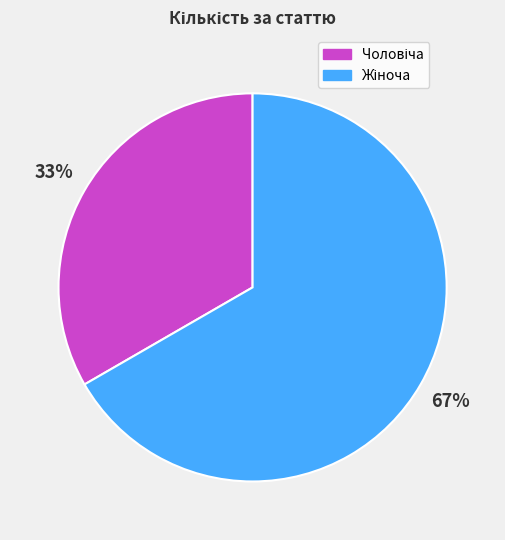

Is there any slice that represents more than half of the pie?

Yes